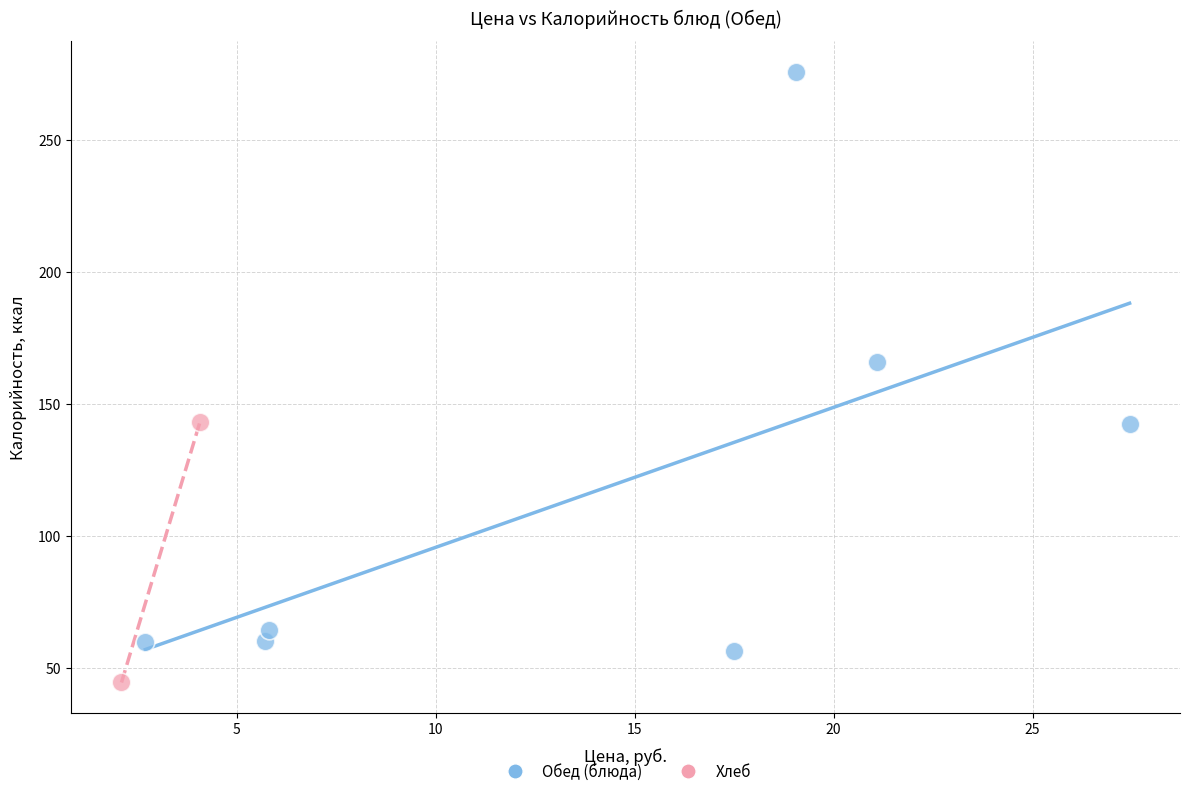

Which series reaches the minimum Y coordinate?

Хлеб